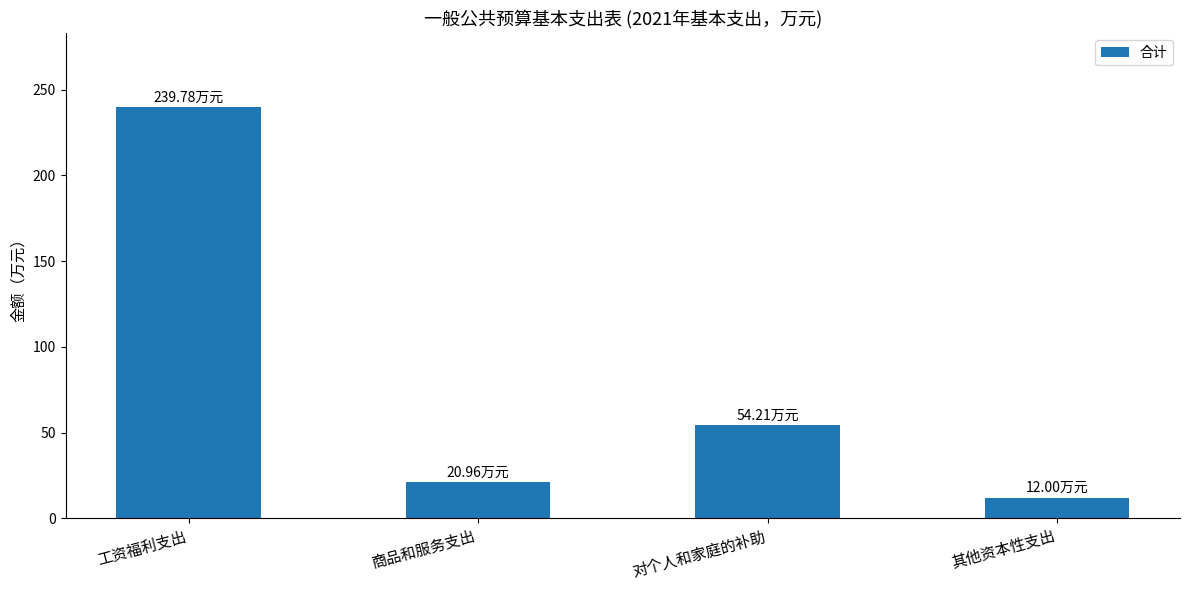

Does the chart contain stacked bars?

No